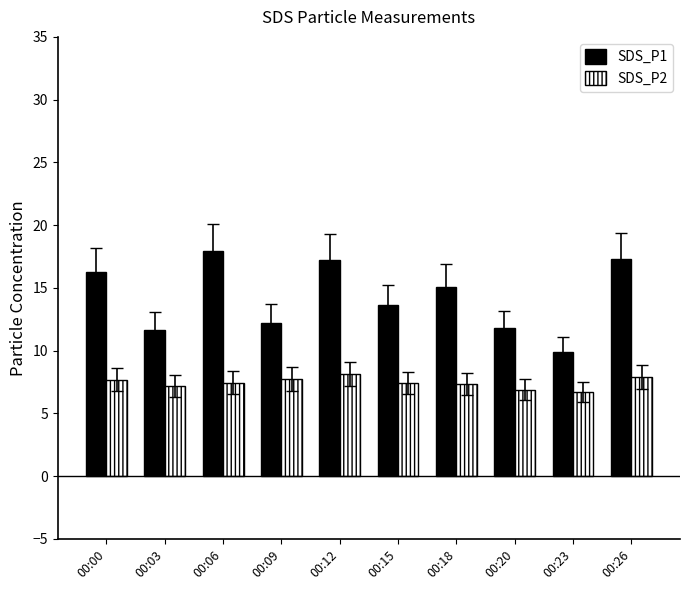

Is the value of SDS_P1 at 00:15 greater than the value of SDS_P2 at 00:15?

Yes